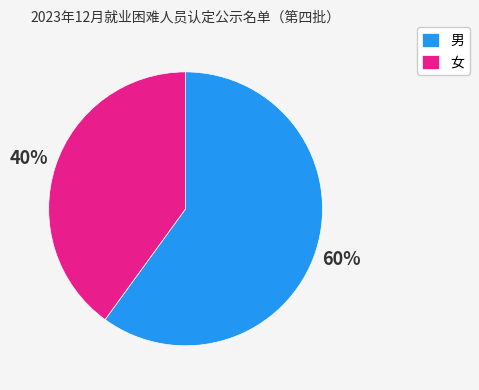

Rank the categories by value from highest to lowest.

男, 女